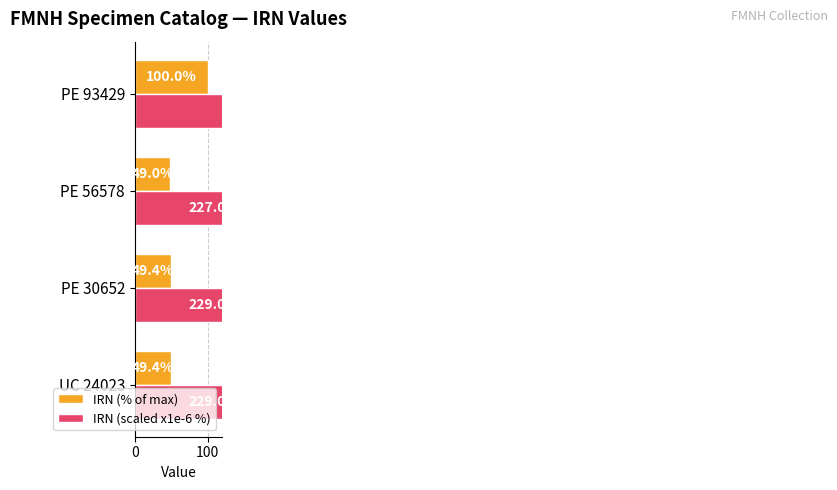

What is the average value of the IRN (scaled x1e-6 %) series?

287.1